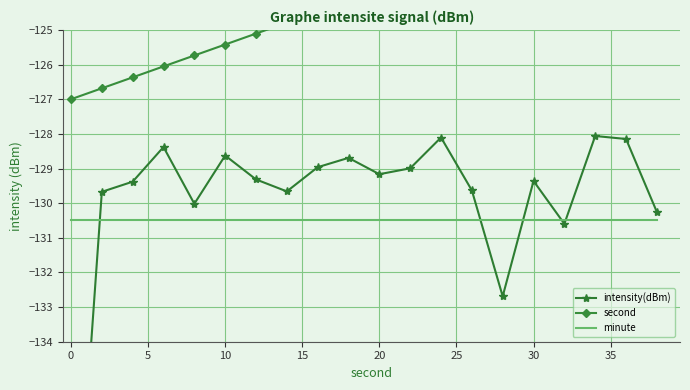

At how many categories does at least one series exceed -130?

20